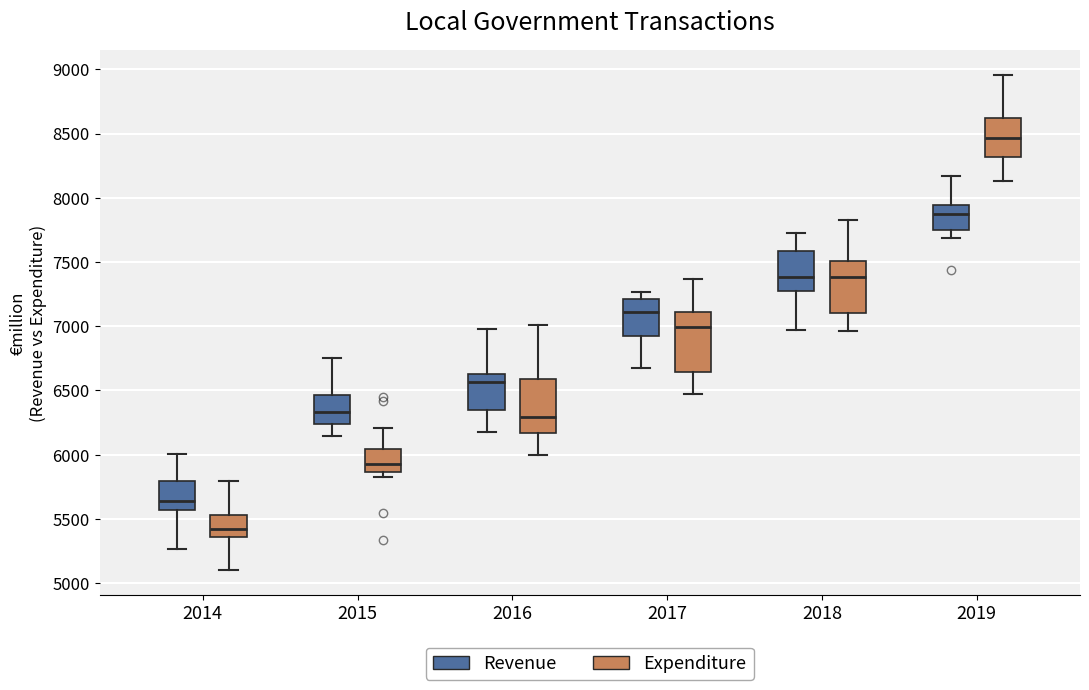

Reading left to right, transcribe this box plot: for each box, give where its median line is, the range the box spans, and where its two whiskers end, as read against the y-axis. The values are not printed on the chart, so give them approximately, as read against the axis.

2014 (Revenue): median 5650, box 5550 to 5800, whiskers 5250 to 6000
2014 (Expenditure): median 5400, box 5350 to 5550, whiskers 5100 to 5800
2015 (Revenue): median 6350, box 6250 to 6450, whiskers 6150 to 6750
2015 (Expenditure): median 5950, box 5850 to 6050, whiskers 5850 (just below the box's lower edge) to 6200
2016 (Revenue): median 6550, box 6350 to 6650, whiskers 6150 to 7000
2016 (Expenditure): median 6300, box 6150 to 6600, whiskers 6000 to 7000
2017 (Revenue): median 7100, box 6950 to 7200, whiskers 6650 to 7250
2017 (Expenditure): median 7000, box 6650 to 7100, whiskers 6450 to 7350
2018 (Revenue): median 7400, box 7300 to 7600, whiskers 6950 to 7700
2018 (Expenditure): median 7400, box 7100 to 7500, whiskers 6950 to 7850
2019 (Revenue): median 7850, box 7750 to 7950, whiskers 7700 to 8150
2019 (Expenditure): median 8450, box 8300 to 8600, whiskers 8150 to 8950